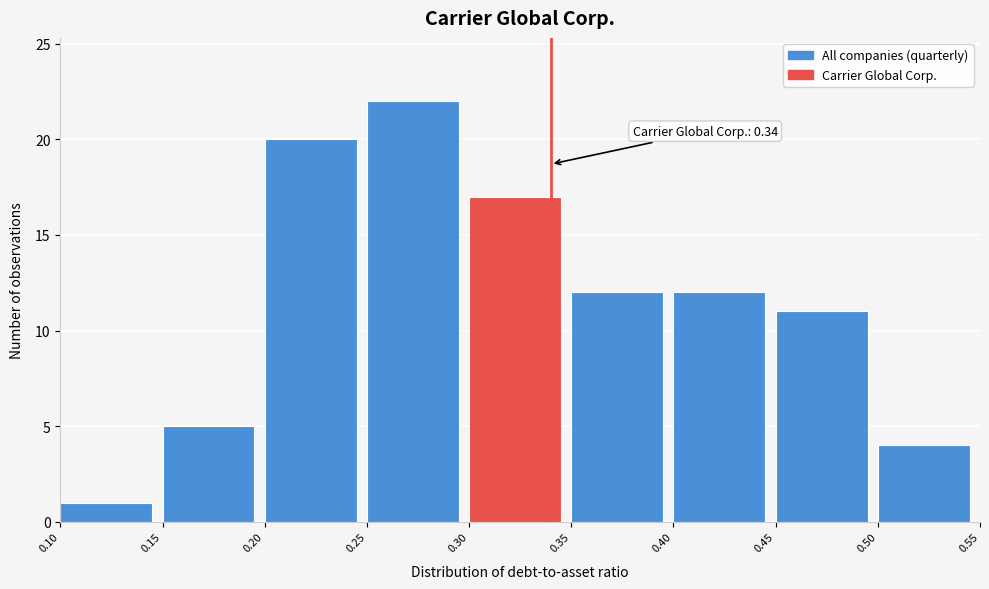

Which range on the x-axis has the tallest bar?

0.25 to 0.30